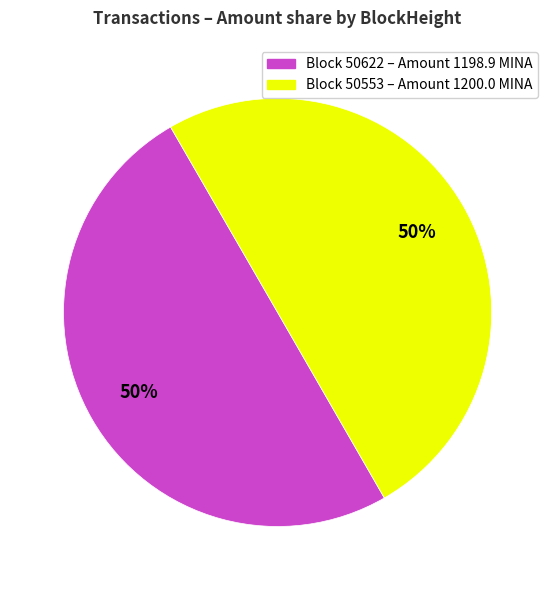

The Block 50553 – Amount 1200.0 MINA slice represents 50% of the pie. True or false?

True